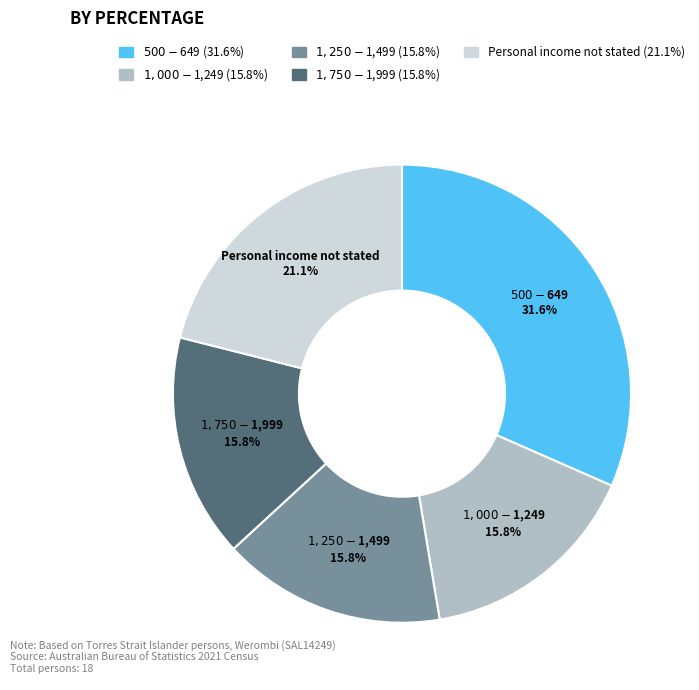

To the nearest percent, what percentage of the pie is $1,250-$1,499?

16%